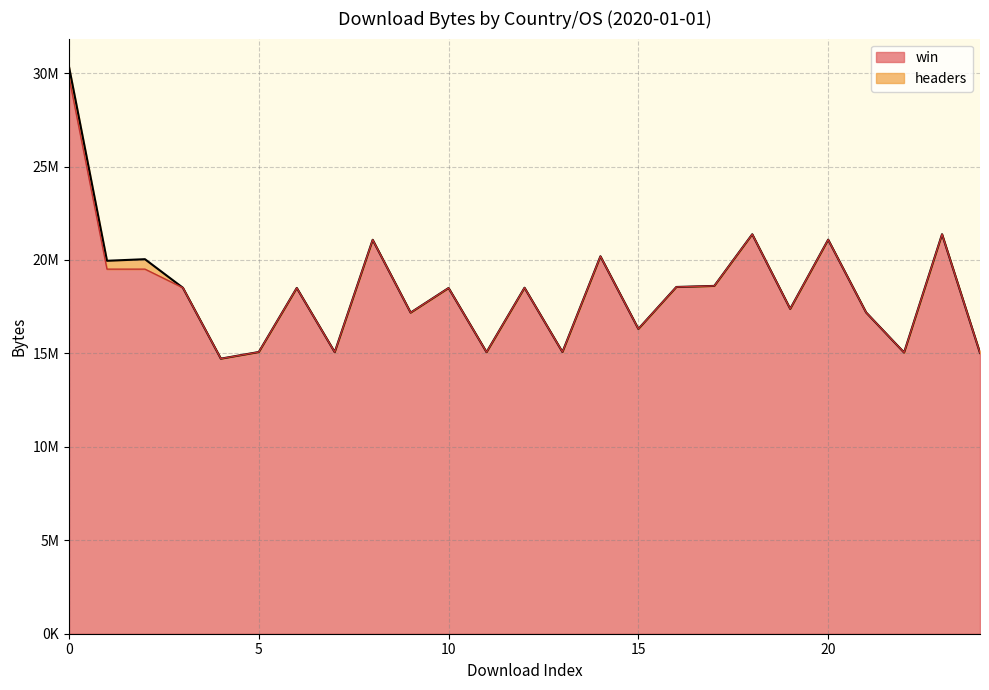

Does the chart have visible grid lines?

Yes